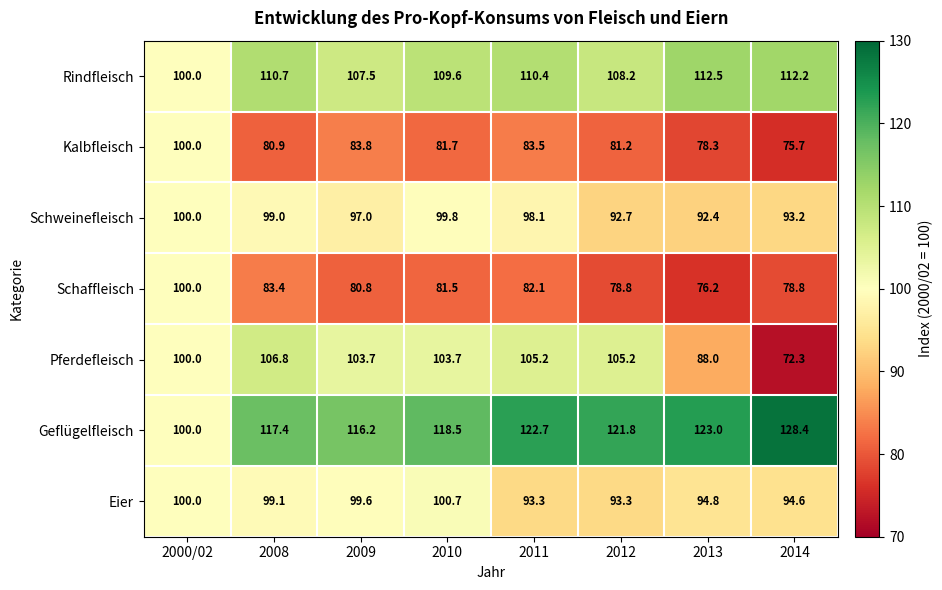

Which series has the largest total across all categories?

Geflügelfleisch